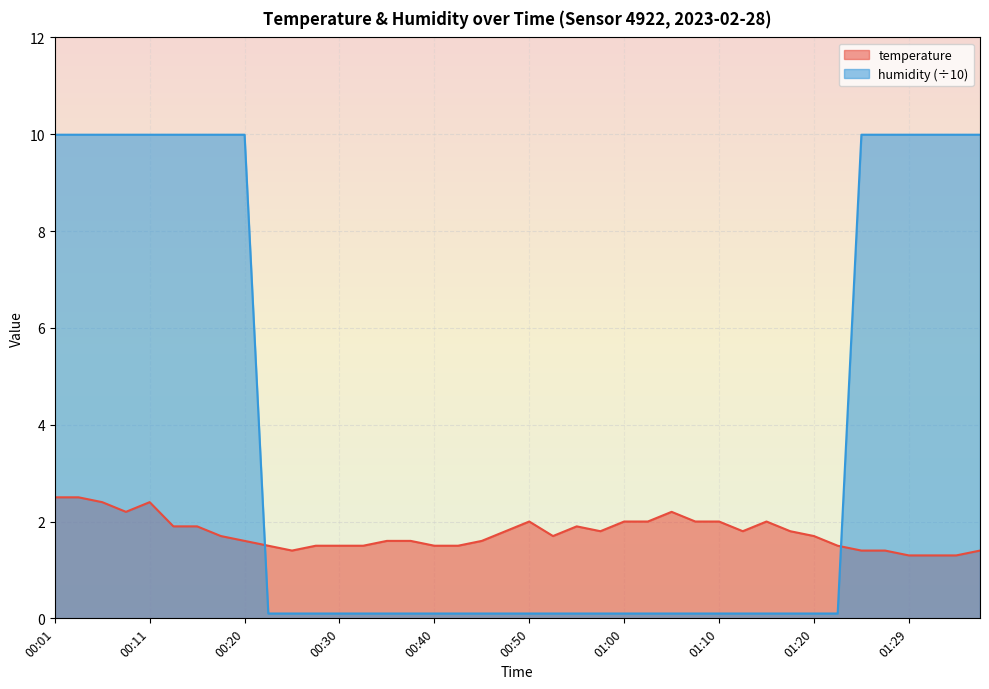

The value of humidity at 00:52 is 0.0. True or false?

False